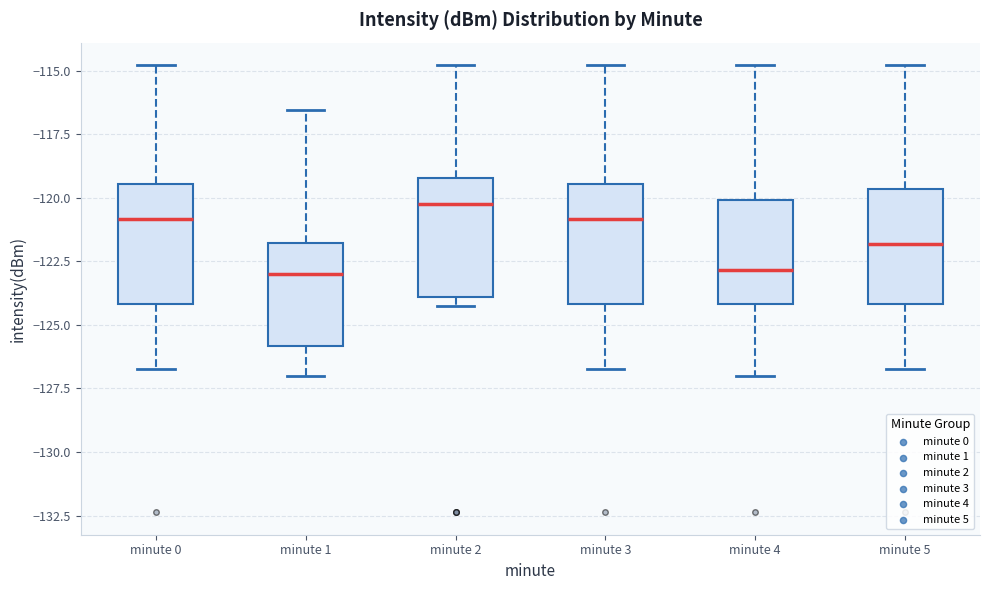

Reading left to right, transcribe this box plot: for each box, give where its median line is, the range the box spans, and where its two whiskers end, as read against the y-axis. The values are not printed on the chart, so give them approximately, as read against the axis.

minute 0: median -121.0, box -124.0 to -119.5, whiskers -126.5 to -115.0
minute 1: median -123.0, box -126.0 to -122.0, whiskers -127.0 to -116.5
minute 2: median -120.5, box -124.0 to -119.0, whiskers -124.0 (just below the box's lower edge) to -115.0
minute 3: median -121.0, box -124.0 to -119.5, whiskers -126.5 to -115.0
minute 4: median -123.0, box -124.0 to -120.0, whiskers -127.0 to -115.0
minute 5: median -122.0, box -124.0 to -119.5, whiskers -126.5 to -115.0